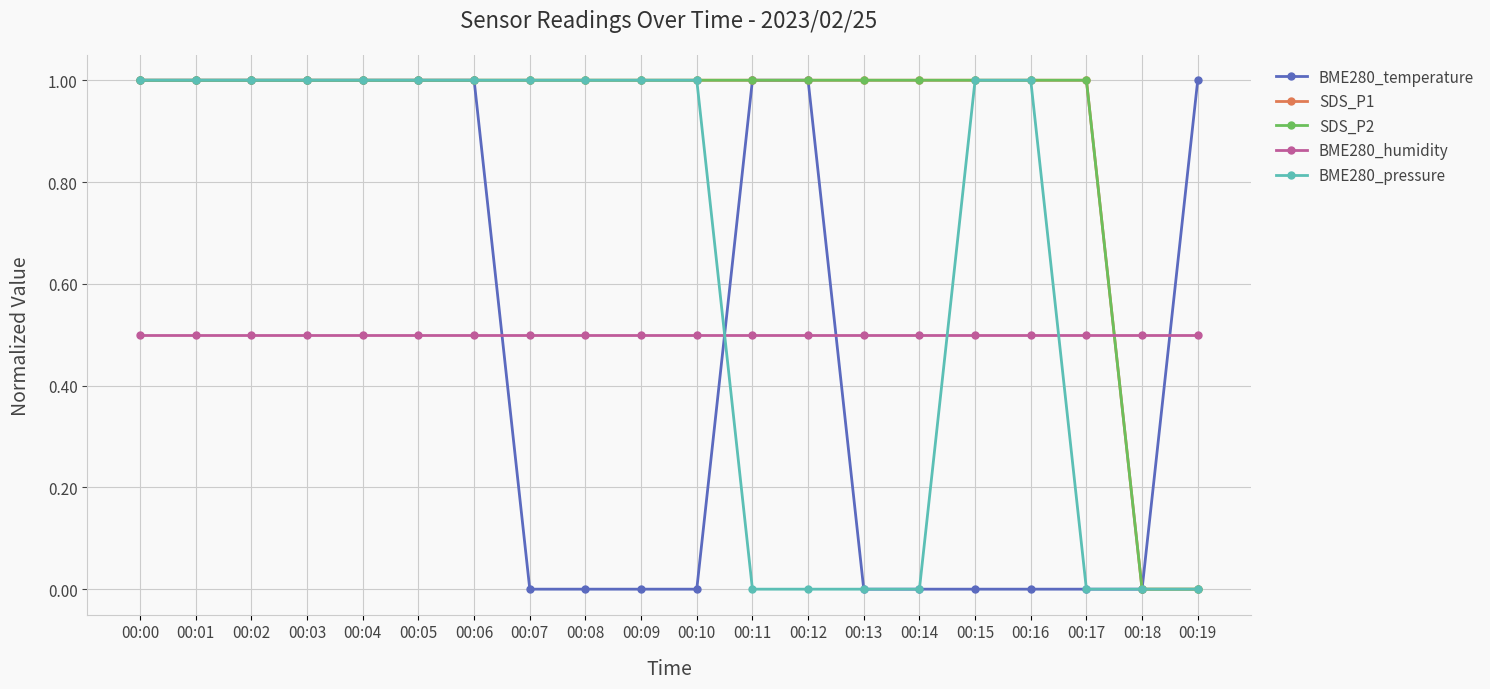

What is the maximum value shown in the chart?

1.0